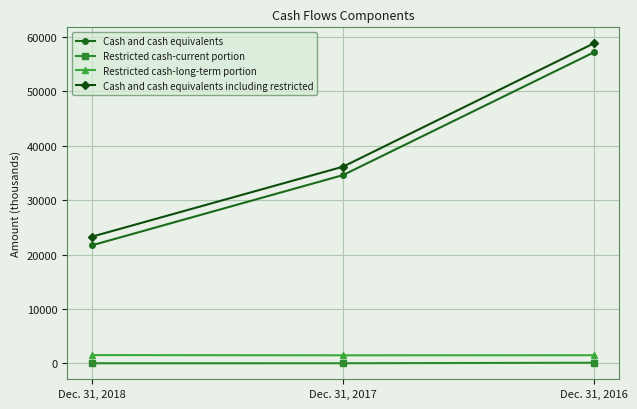

What is the maximum value shown in the chart?

58805